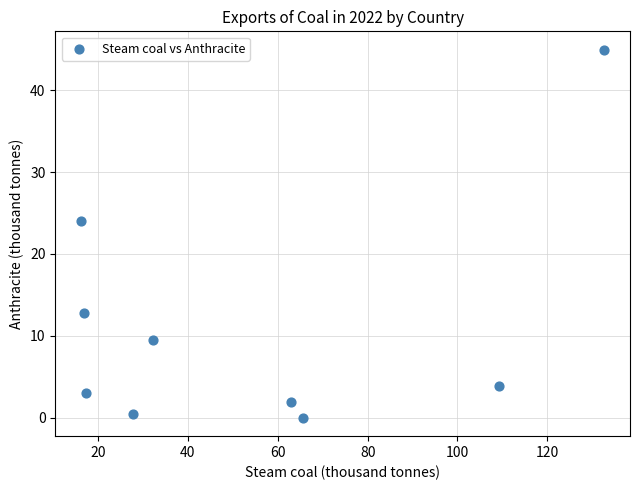

What Y value in the scatter plot is closest to 22?

24.0